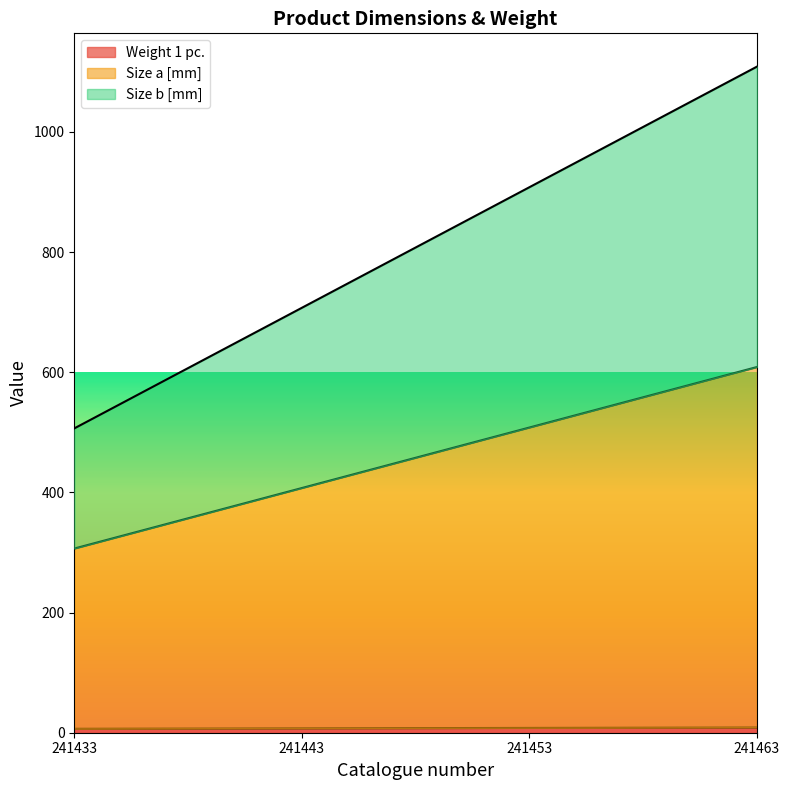

True or false: Size a [mm] and Size b [mm] intersect in this chart.

False